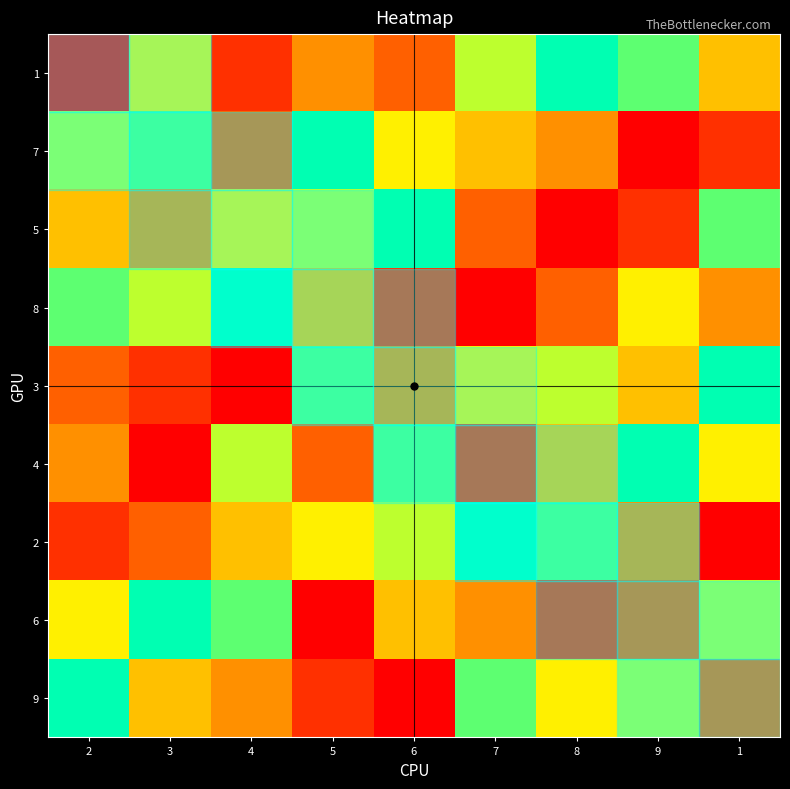

What is the difference between the highest and lowest values at 9?

8